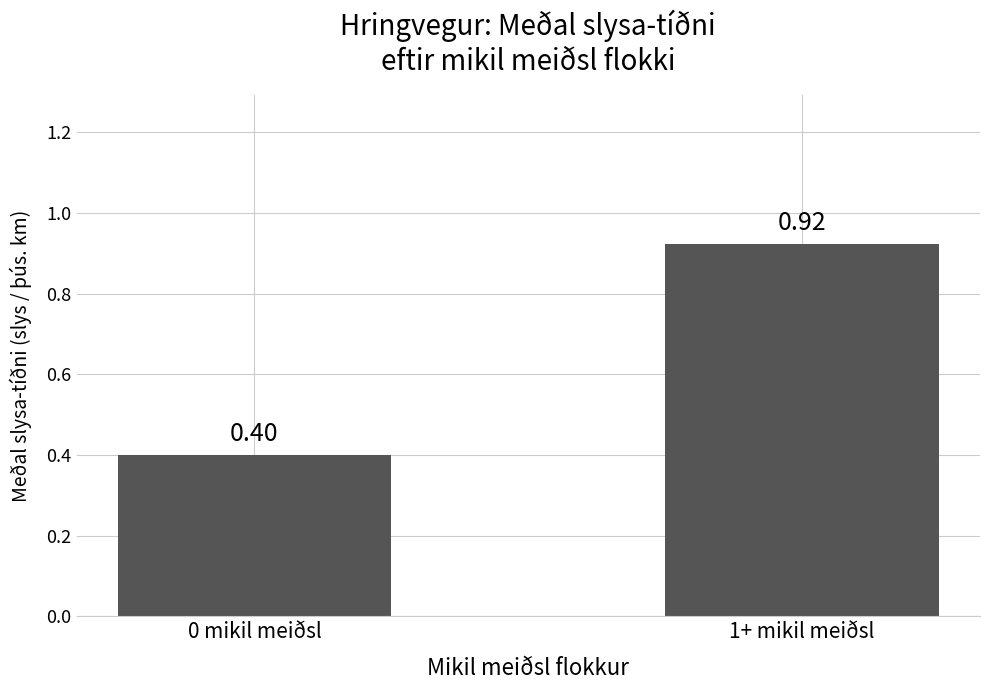

What is the average value?

0.7